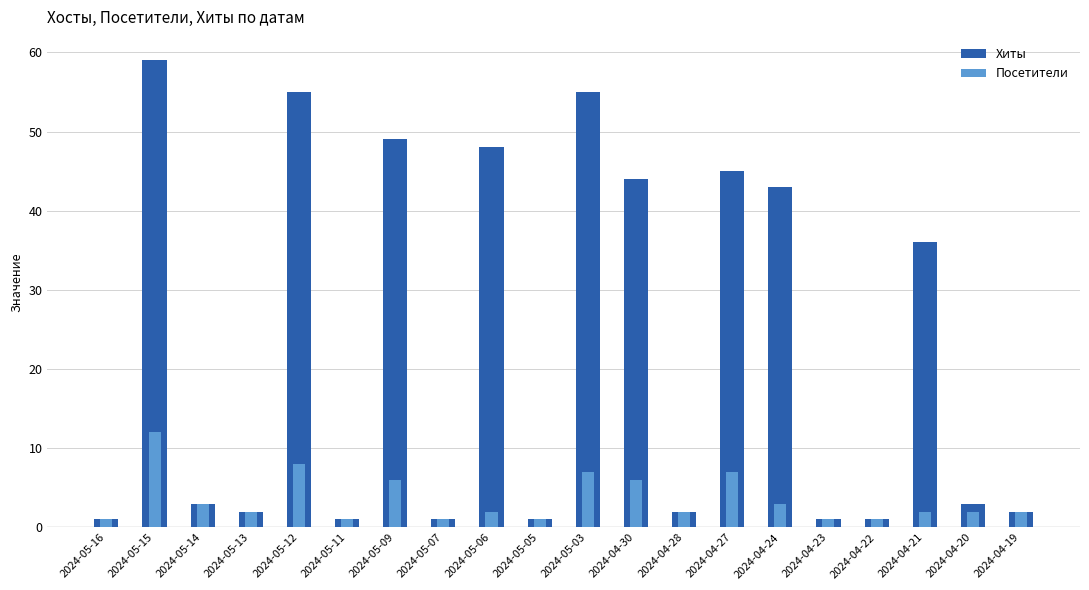

Rank the categories by Посетители value from highest to lowest.

2024-05-15, 2024-05-12, 2024-05-03, 2024-04-27, 2024-05-09, 2024-04-30, 2024-05-14, 2024-04-24, 2024-05-13, 2024-05-06, 2024-04-28, 2024-04-21, 2024-04-20, 2024-04-19, 2024-05-16, 2024-05-11, 2024-05-07, 2024-05-05, 2024-04-23, 2024-04-22